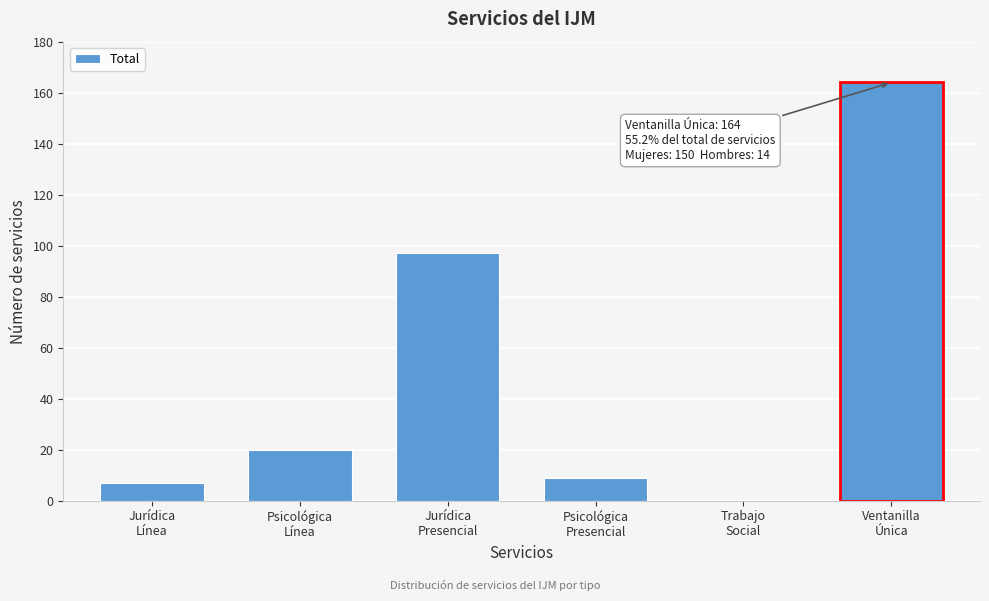

What is the greatest value displayed?

164